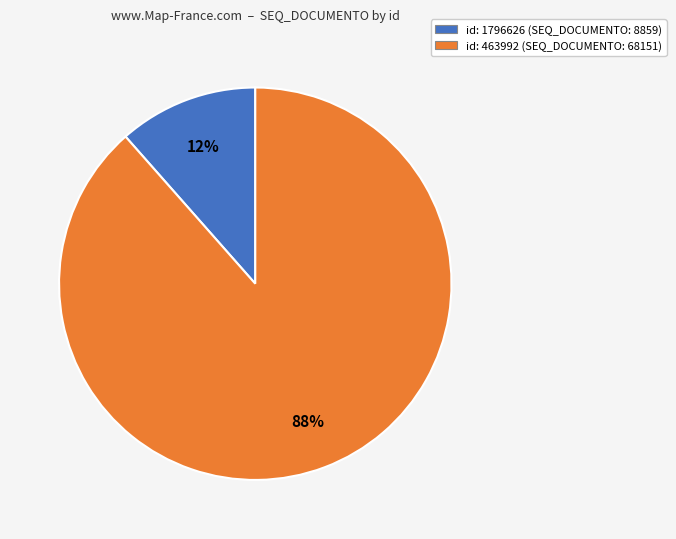

To the nearest percent, what is the average slice percentage?

50%